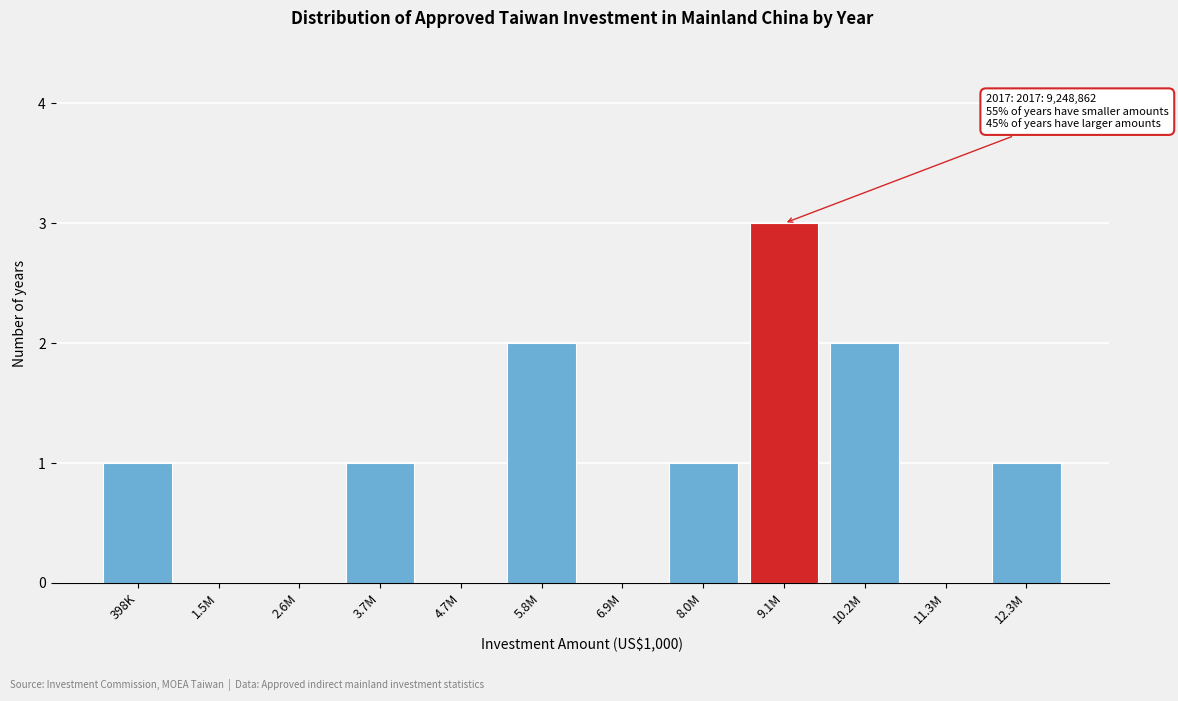

Reading right to left, what are all the values shown in this chart?

12.3M=1	11.3M=0	10.2M=2	9.1M=3	8.0M=1	6.9M=0	5.8M=2	4.7M=0	3.7M=1	2.6M=0	1.5M=0	398K=1